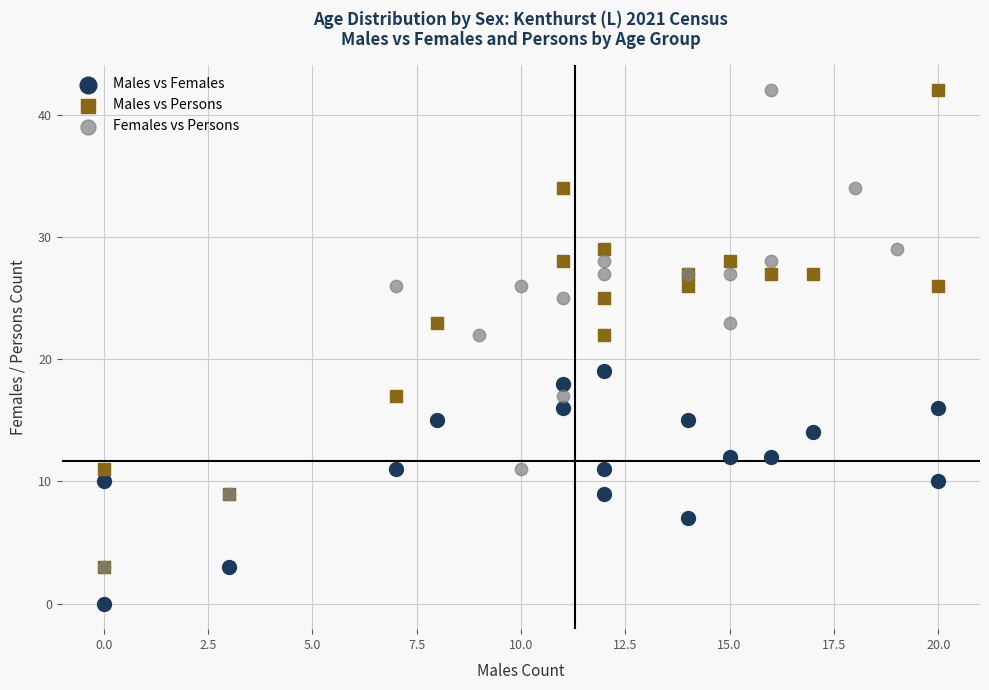

Which series contains the lowest Y value?

Males vs Females